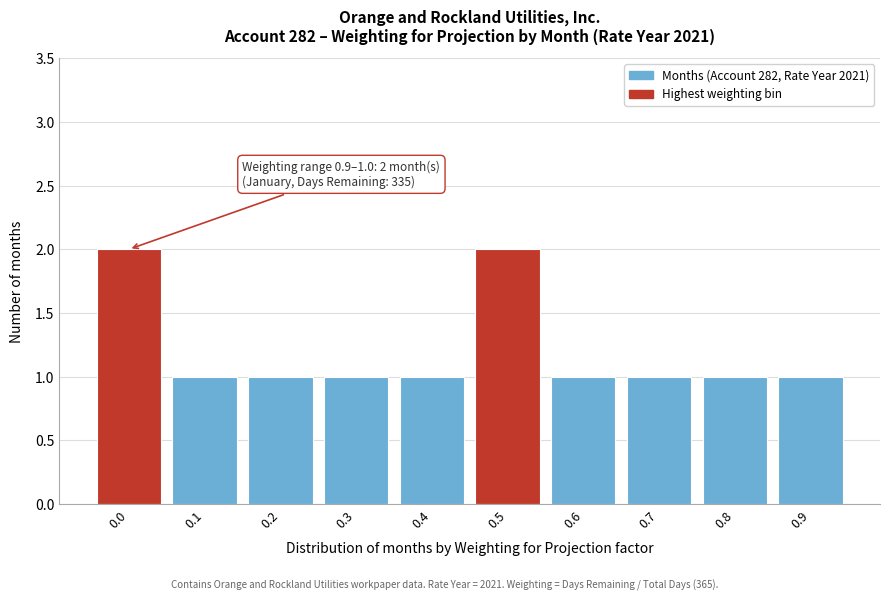

Reading left to right, transcribe all the data shown in this chart.

0.0=2	0.1=1	0.2=1	0.3=1	0.4=1	0.5=2	0.6=1	0.7=1	0.8=1	0.9=1